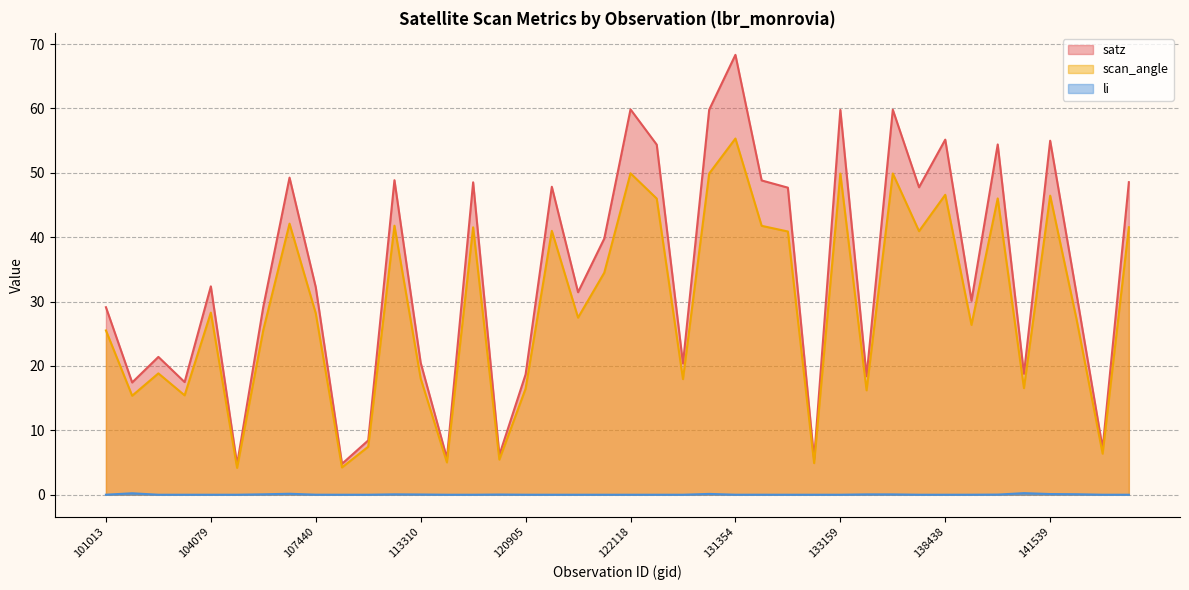

Reading left to right, transcribe all the data shown in this chart.

satz: 101013=29.1	101640=17.4	103484=21.4	103601=17.5	104079=32.4	104197=4.7	105968=29.2	106518=49.3	107440=32.2	107613=4.8	108496=8.4	113141=48.9	113310=20.5	114294=5.7	115234=48.5	119005=6.2	120905=18.7	121078=47.8	121606=31.5	121942=39.8	122118=59.9	123011=54.4	123551=20.4	130251=59.8	131354=68.3	131543=48.8	132076=47.7	132798=5.5	133159=59.8	134823=18.4	136124=59.8	138038=47.8	138438=55.2	140005=30.1	140194=54.4	140950=18.8	141539=55.0	141730=31.3	142903=7.2	143700=48.5
scan_angle: 101013=25.5	101640=15.4	103484=18.9	103601=15.4	104079=28.3	104197=4.2	105968=25.6	106518=42.1	107440=28.2	107613=4.2	108496=7.5	113141=41.8	113310=18.1	114294=5.0	115234=41.5	119005=5.5	120905=16.5	121078=41.0	121606=27.5	121942=34.5	122118=49.9	123011=46.0	123551=18.0	130251=49.9	131354=55.3	131543=41.8	132076=40.9	132798=4.9	133159=49.9	134823=16.2	136124=49.9	138038=40.9	138438=46.6	140005=26.4	140194=46.0	140950=16.6	141539=46.5	141730=27.4	142903=6.4	143700=41.5
li: 101013=0.0	101640=0.2	103484=0.0	103601=0.0	104079=0.0	104197=0.0	105968=0.1	106518=0.2	107440=0.0	107613=0.0	108496=0.0	113141=0.1	113310=0.0	114294=0.0	115234=0.0	119005=0.0	120905=0.0	121078=0.0	121606=0.0	121942=0.0	122118=0.0	123011=0.0	123551=0.0	130251=0.1	131354=0.0	131543=0.0	132076=0.0	132798=0.0	133159=0.0	134823=0.1	136124=0.1	138038=0.0	138438=0.0	140005=0.0	140194=0.0	140950=0.2	141539=0.1	141730=0.1	142903=0.0	143700=0.0